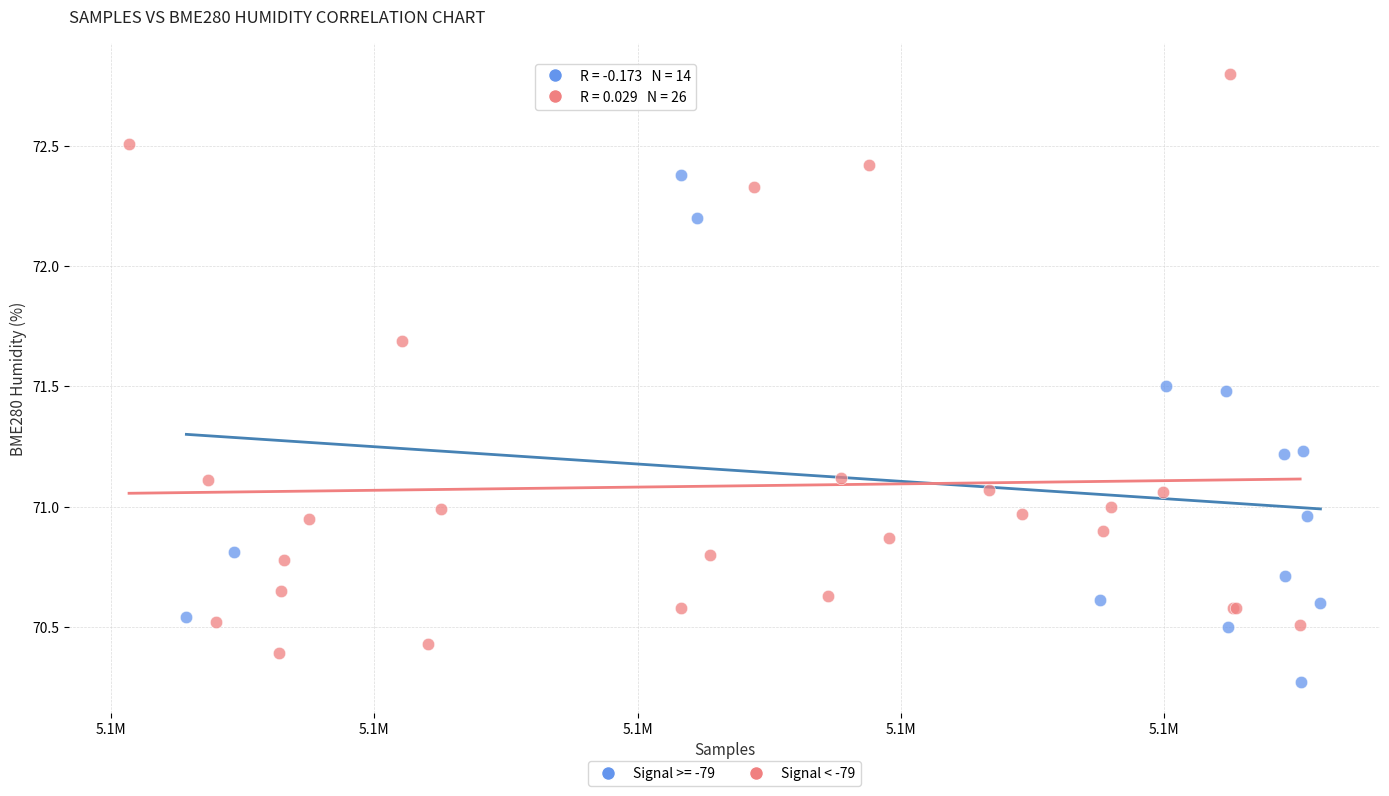

Which series has the largest Y range (max minus min)?

Signal < -79